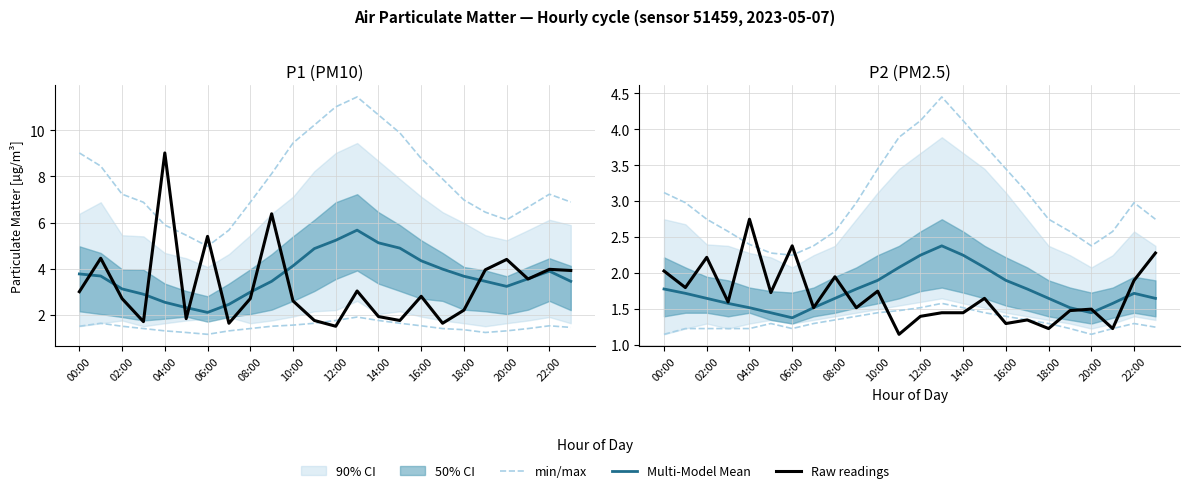

Is it true that Multi-Model Mean equals 0.7 at 02:00?

False